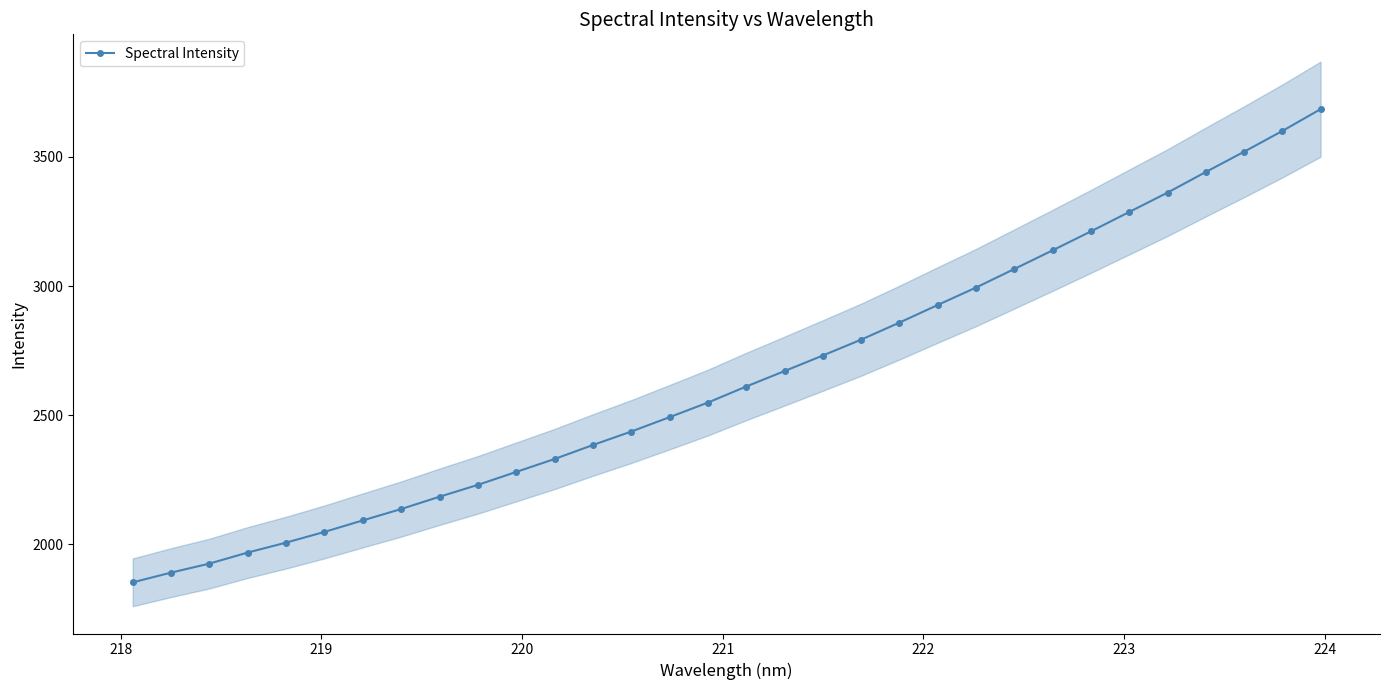

What is the value of the Spectral Intensity point at the 24th from the left?

3066.0